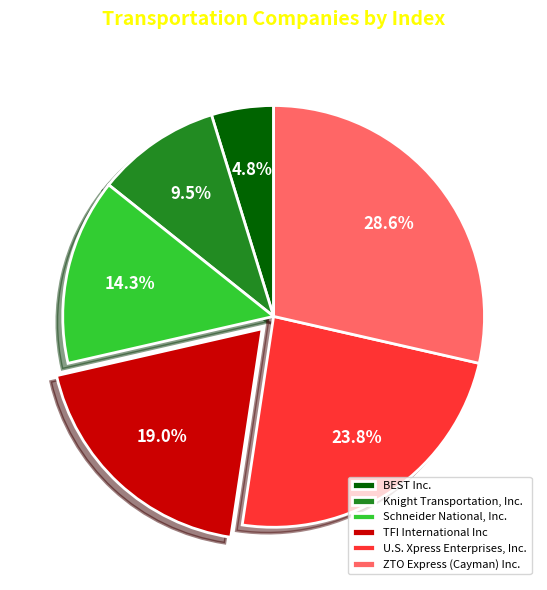

Which has a higher value, ZTO Express (Cayman) Inc. or U.S. Xpress Enterprises, Inc.?

ZTO Express (Cayman) Inc.